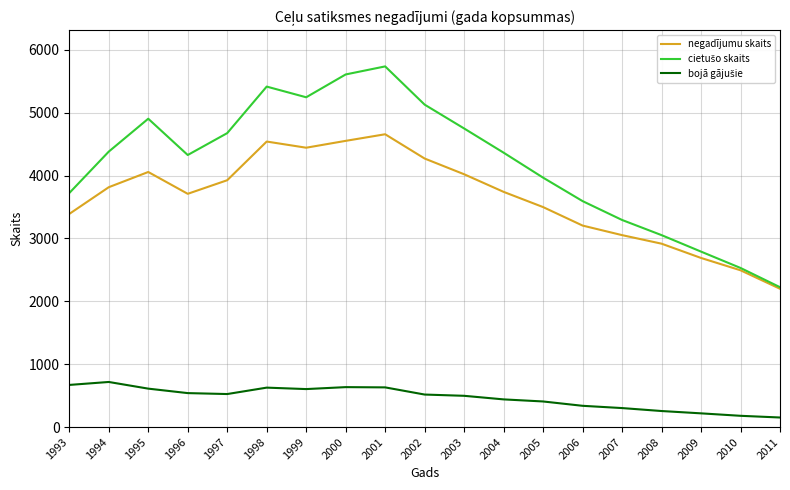

What is the difference between the highest and lowest values at 1994?

3663